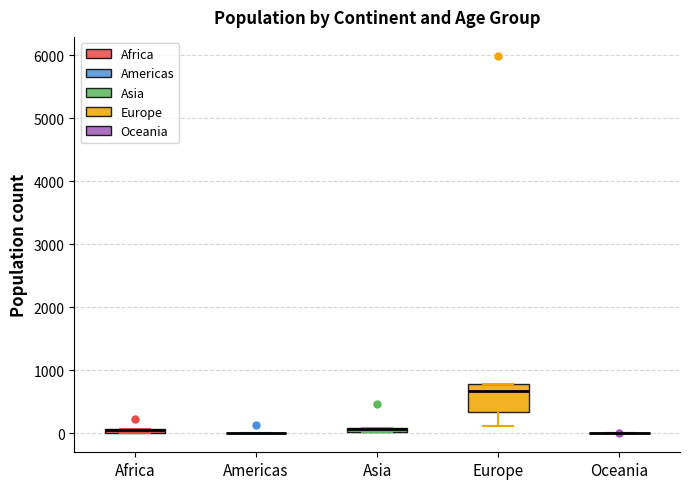

Comparing the boxes themselves (not the whiskers), which one is the tallest?

Europe